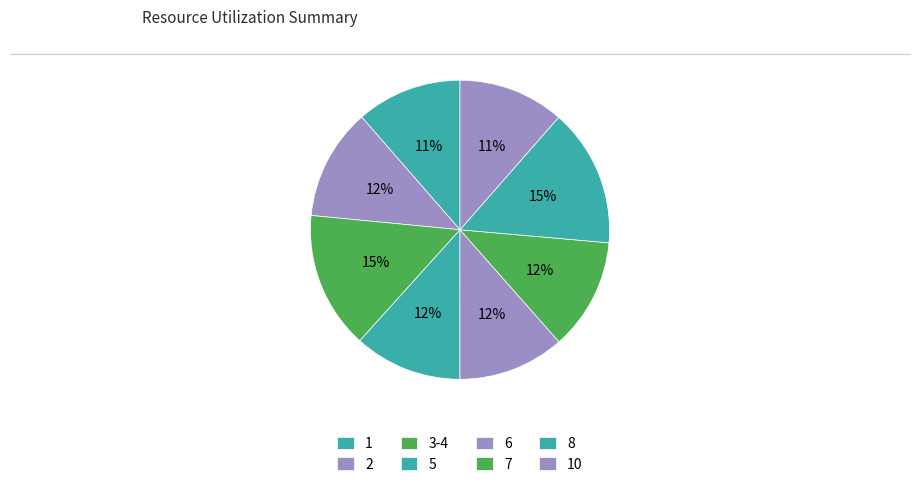

What portion of the pie excludes 5?

88.3%